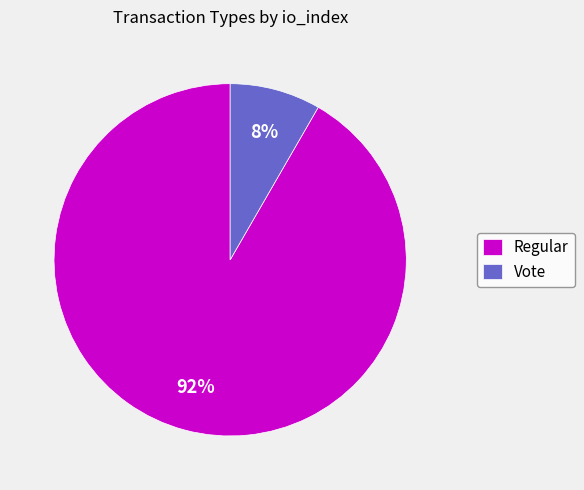

Is the sum of Vote and Regular greater than half?

Yes